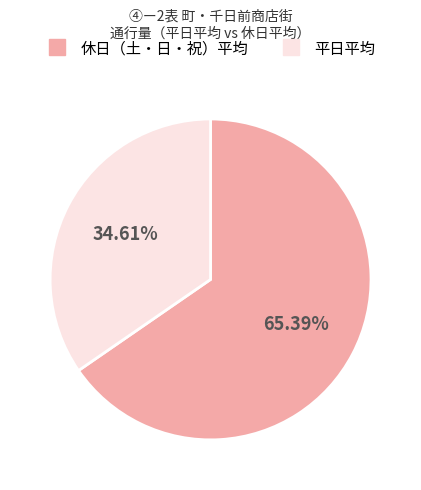

True or false: 平日平均 accounts for 35% of the total.

True